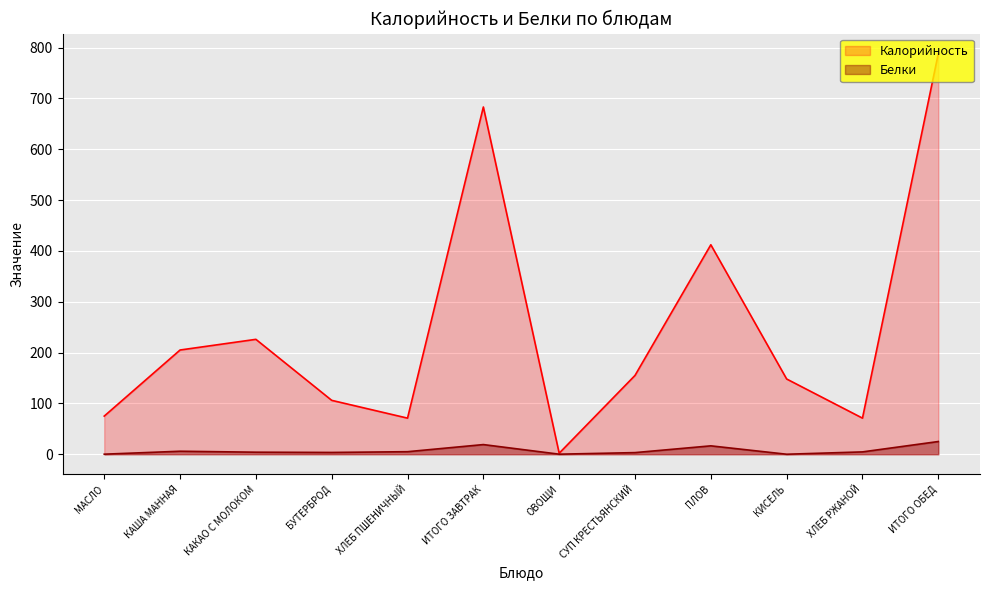

List the series in order of their overall mean, highest first.

Калорийность, Белки